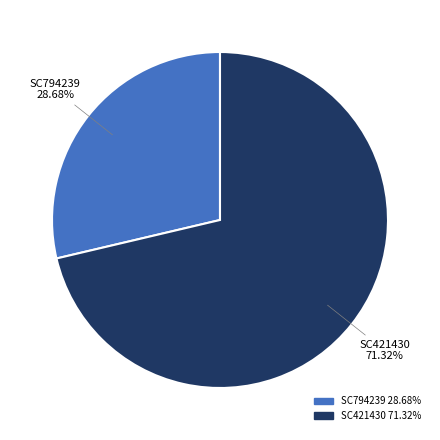

To the nearest percent, what percentage of the pie is SC421430?

71%